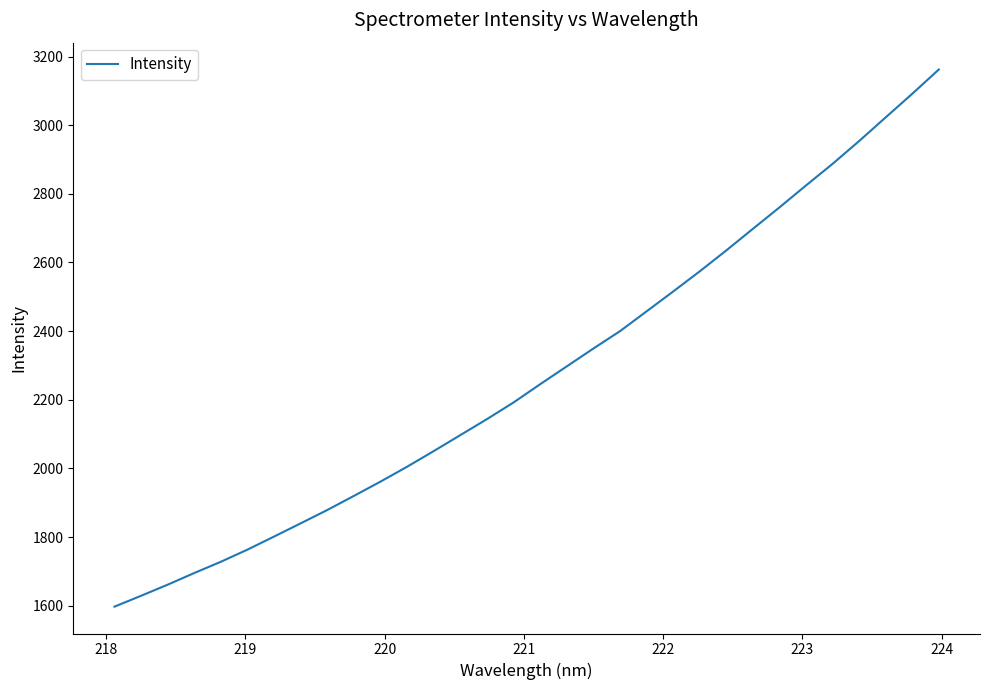

What is the difference between the maximum and minimum values?

1565.1